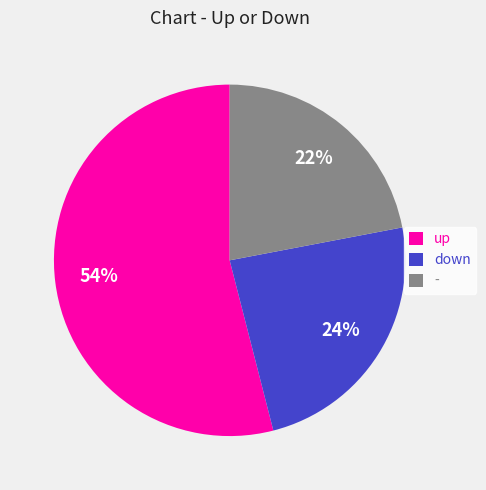

Which category accounts for the majority?

up